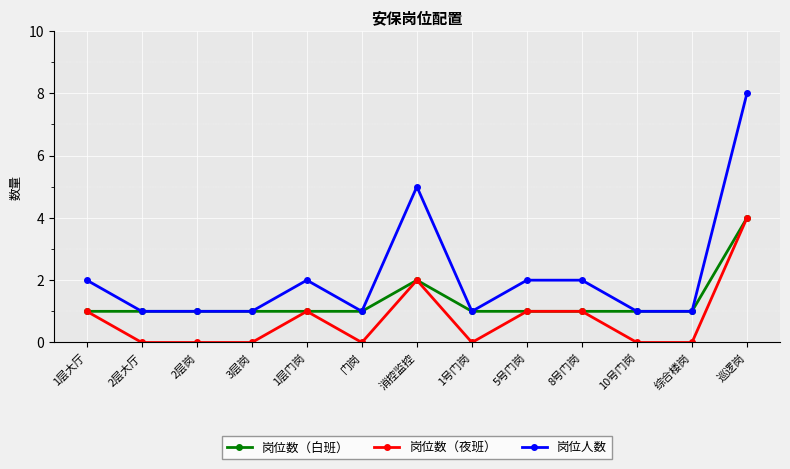

The 岗位数（夜班） series shows 0 at 2层大厅. True or false?

True